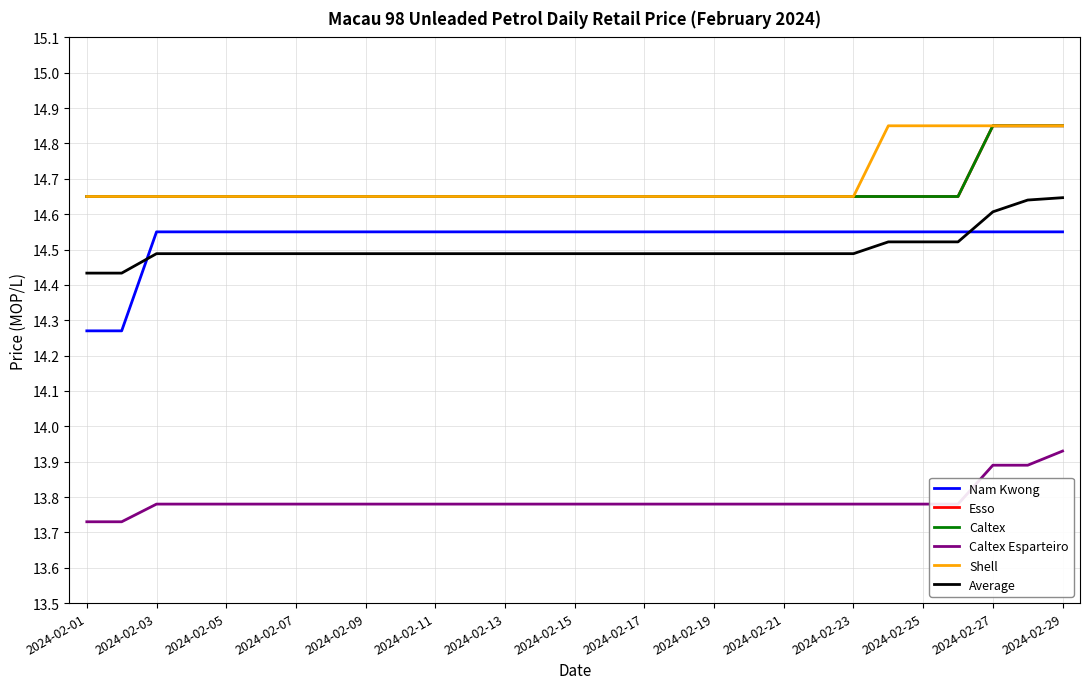

True or false: Average has more than 1 points higher than both neighbors.

False